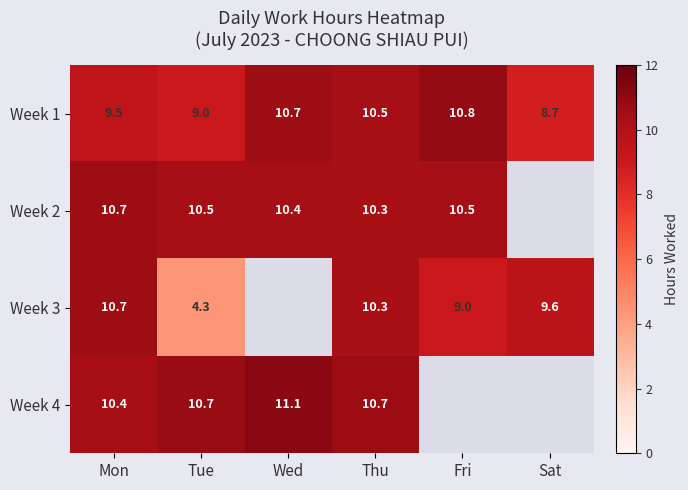

Is it true that Week 1 equals 16.3 at Thu?

False